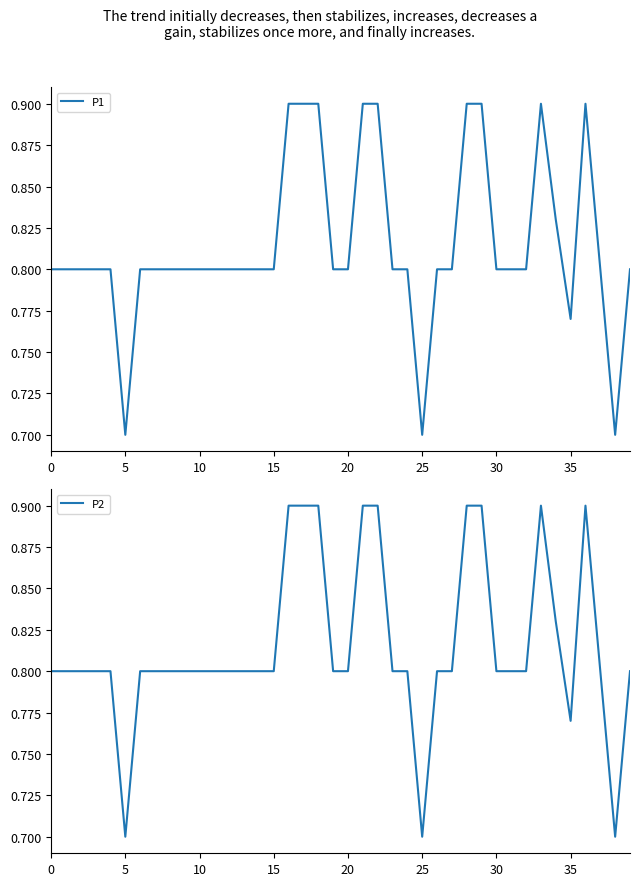

What is the difference between the P2 values at 20 and 25?

0.1